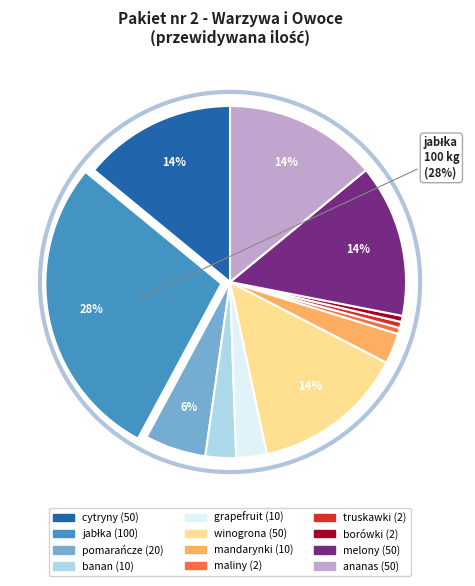

True or false: winogrona accounts for 14% of the total.

True